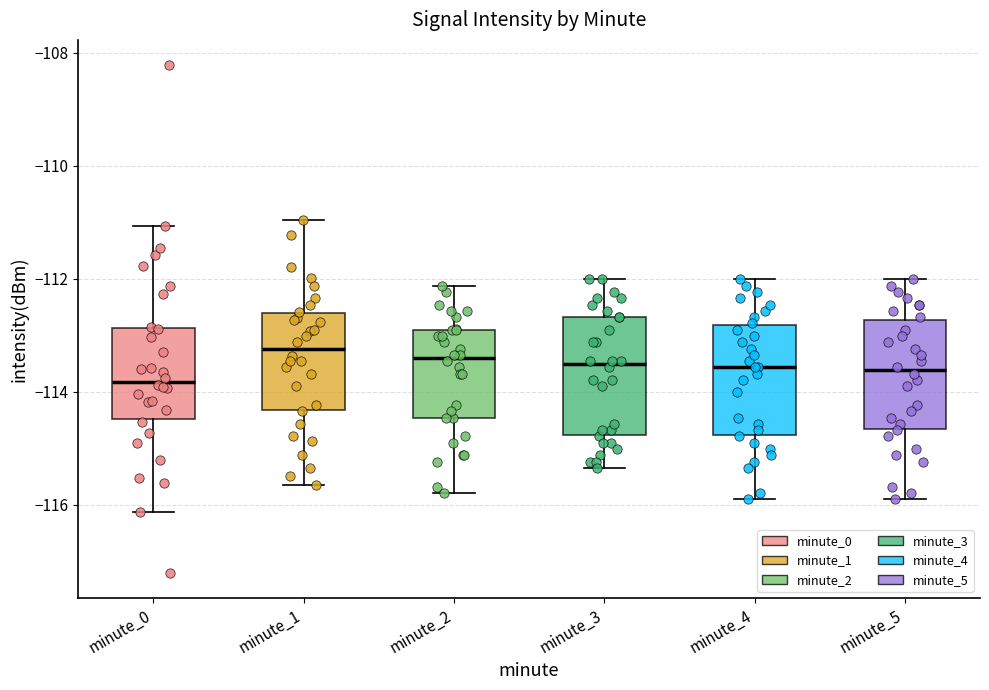

Reading left to right, read every box against the y-axis: the position of its median line, the range the box covers, and the ends of its whiskers. The values are not printed on the chart, so give them approximately, as read against the axis.

minute_0: median -113.8, box -114.4 to -112.8, whiskers -116.2 to -111.0
minute_1: median -113.2, box -114.4 to -112.6, whiskers -115.6 to -111.0
minute_2: median -113.4, box -114.4 to -113.0, whiskers -115.8 to -112.2
minute_3: median -113.6, box -114.8 to -112.6, whiskers -115.4 to -112.0
minute_4: median -113.6, box -114.8 to -112.8, whiskers -116.0 to -112.0
minute_5: median -113.6, box -114.6 to -112.8, whiskers -116.0 to -112.0